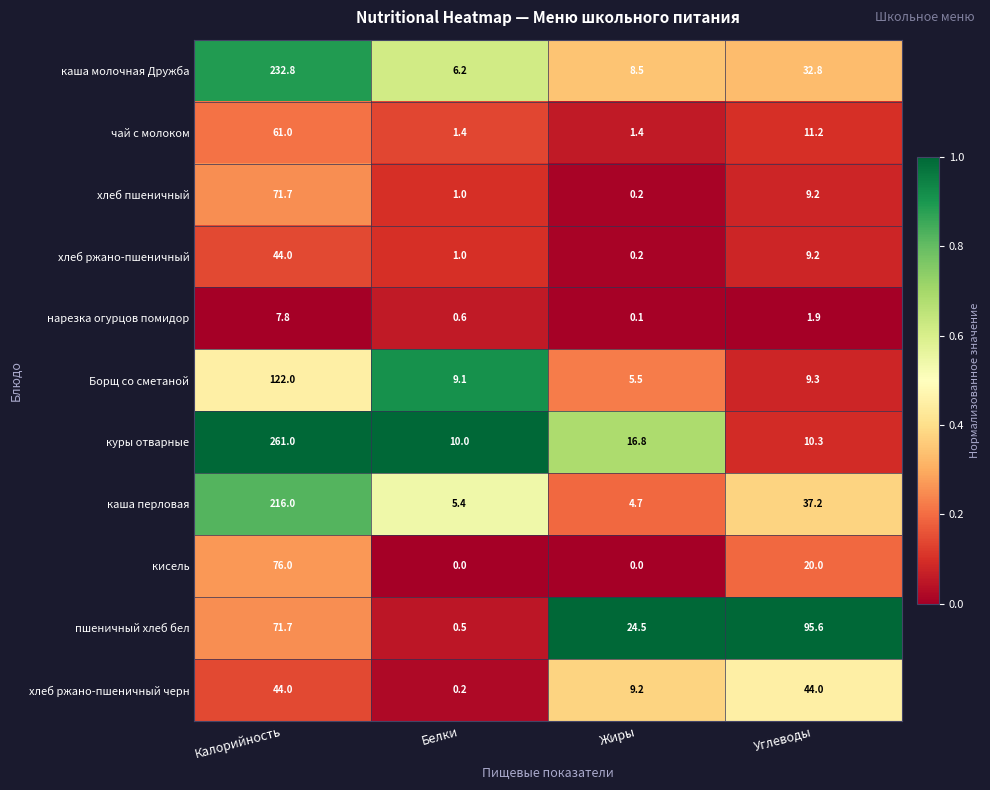

Between Белки and Углеводы, which series saw the biggest shift?

пшеничный хлеб бел